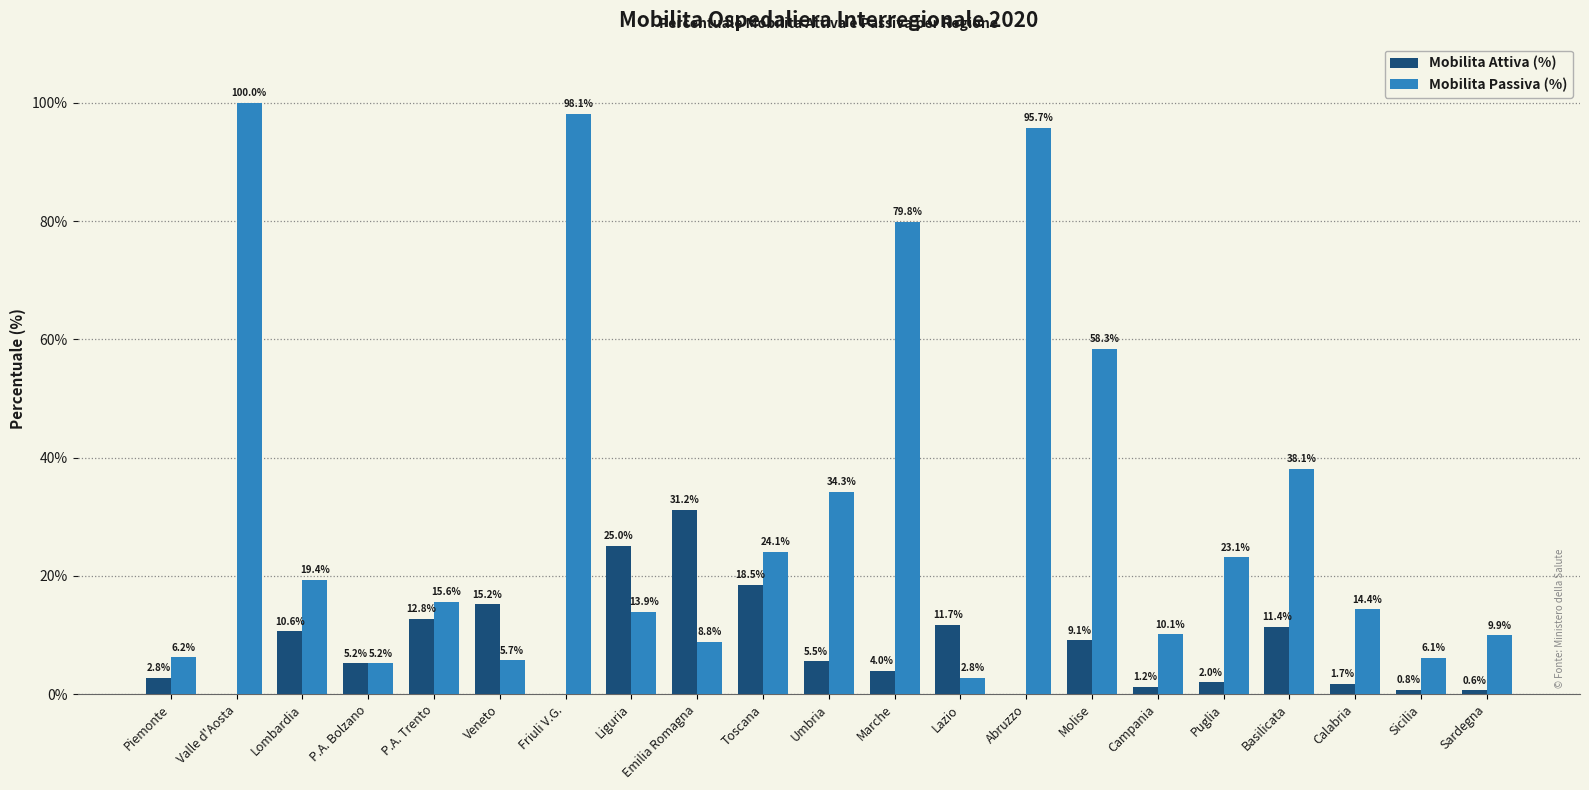

How many groups of bars are there?

21